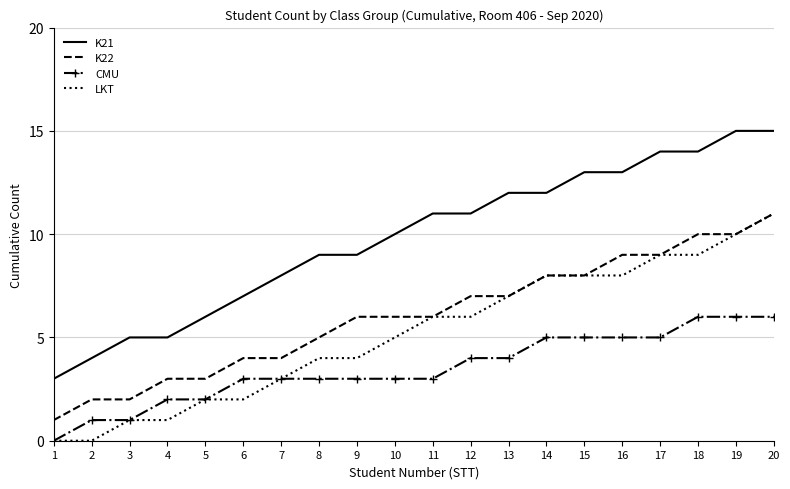

The value of CMU at 13 is 4. True or false?

True